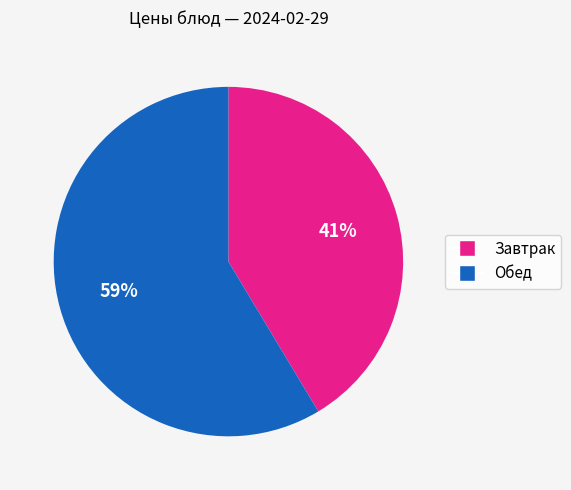

Is there a majority slice in this chart?

Yes